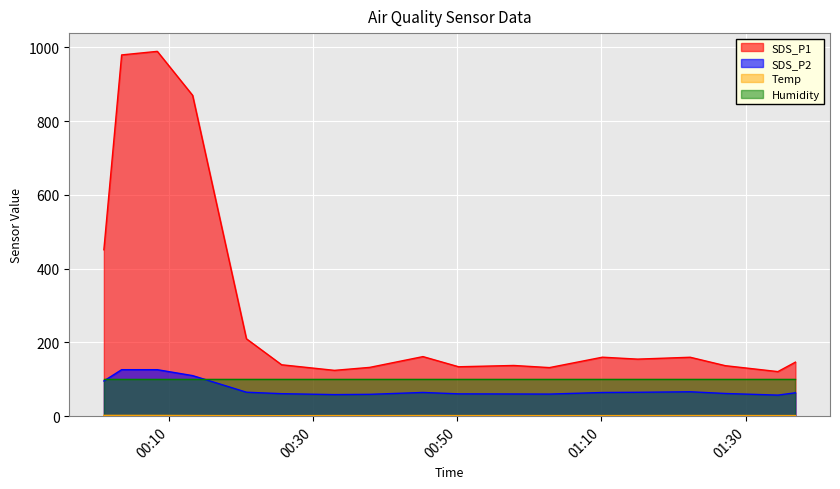

Reading left to right, list all the values displayed in this chart.

SDS_P1: 2022/03/21 00:00:57=451.2	2022/03/21 00:13:16=869.9	2022/03/21 00:25:37=139.3	2022/03/21 00:37:50=132.2	2022/03/21 00:50:11=133.9	2022/03/21 01:02:47=131.7	2022/03/21 01:15:01=154.7	2022/03/21 01:27:11=136.9	2022/03/21 01:36:55=146.5	2022/03/21 00:03:25=979.5	2022/03/21 00:08:22=989.2	2022/03/21 00:20:44=209.8	2022/03/21 00:32:57=124.2	2022/03/21 00:45:14=161.5	2022/03/21 00:57:50=137.4	2022/03/21 01:10:08=159.9	2022/03/21 01:22:19=159.7	2022/03/21 01:34:29=120.8
SDS_P2: 2022/03/21 00:00:57=95.4	2022/03/21 00:13:16=110.0	2022/03/21 00:25:37=61.0	2022/03/21 00:37:50=59.2	2022/03/21 00:50:11=60.5	2022/03/21 01:02:47=59.9	2022/03/21 01:15:01=64.8	2022/03/21 01:27:11=61.5	2022/03/21 01:36:55=63.4	2022/03/21 00:03:25=126.0	2022/03/21 00:08:22=126.0	2022/03/21 00:20:44=64.9	2022/03/21 00:32:57=58.5	2022/03/21 00:45:14=64.3	2022/03/21 00:57:50=60.1	2022/03/21 01:10:08=64.2	2022/03/21 01:22:19=66.2	2022/03/21 01:34:29=57.1
Temp: 2022/03/21 00:00:57=2.1	2022/03/21 00:13:16=1.7	2022/03/21 00:25:37=1.3	2022/03/21 00:37:50=1.5	2022/03/21 00:50:11=1.6	2022/03/21 01:02:47=1.5	2022/03/21 01:15:01=1.6	2022/03/21 01:27:11=1.7	2022/03/21 01:36:55=1.6	2022/03/21 00:03:25=2.1	2022/03/21 00:08:22=2.0	2022/03/21 00:20:44=1.4	2022/03/21 00:32:57=1.6	2022/03/21 00:45:14=1.7	2022/03/21 00:57:50=1.6	2022/03/21 01:10:08=1.5	2022/03/21 01:22:19=1.7	2022/03/21 01:34:29=1.6
Humidity: 2022/03/21 00:00:57=99.9	2022/03/21 00:13:16=99.9	2022/03/21 00:25:37=99.9	2022/03/21 00:37:50=99.9	2022/03/21 00:50:11=99.9	2022/03/21 01:02:47=99.9	2022/03/21 01:15:01=99.9	2022/03/21 01:27:11=99.9	2022/03/21 01:36:55=99.9	2022/03/21 00:03:25=99.9	2022/03/21 00:08:22=99.9	2022/03/21 00:20:44=99.9	2022/03/21 00:32:57=99.9	2022/03/21 00:45:14=99.9	2022/03/21 00:57:50=99.9	2022/03/21 01:10:08=99.9	2022/03/21 01:22:19=99.9	2022/03/21 01:34:29=99.9